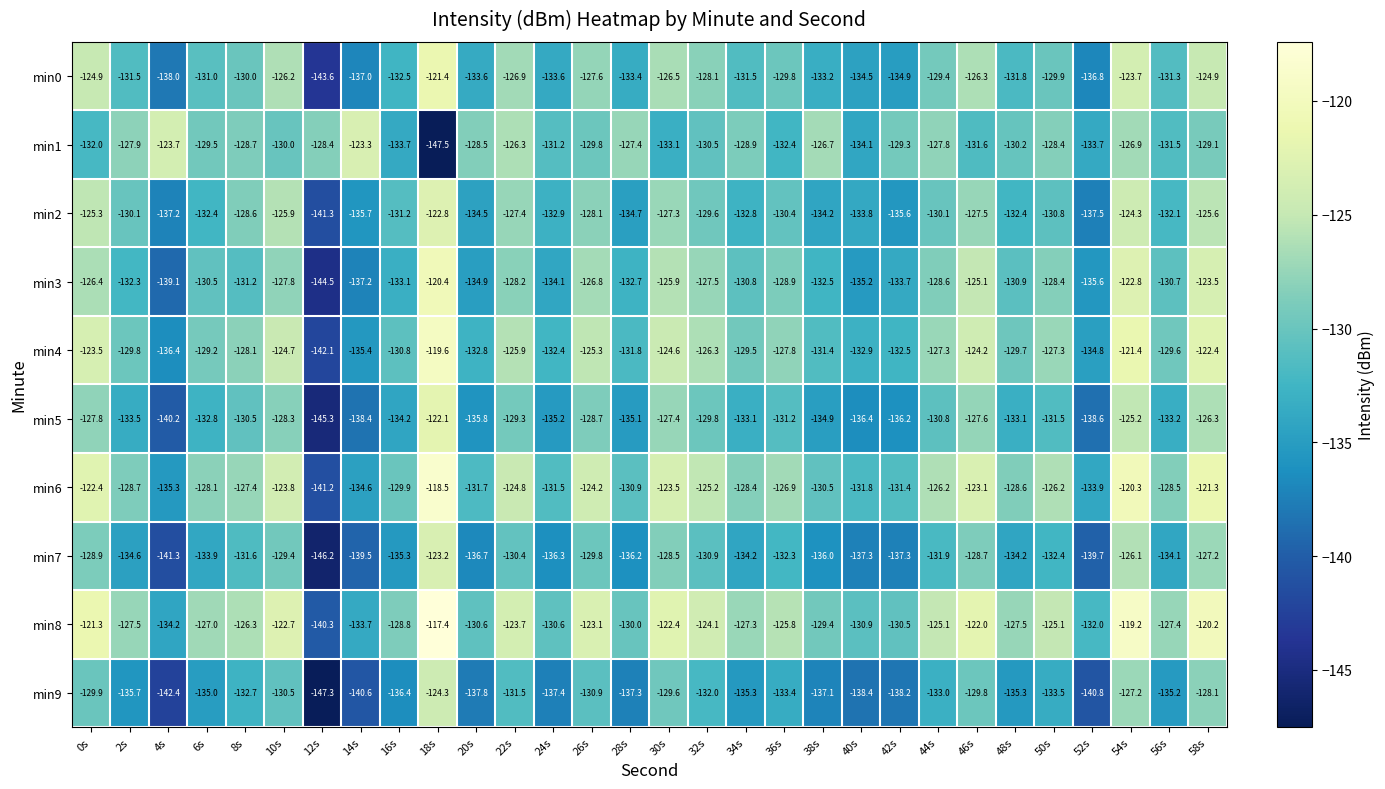

Rank the series by their maximum value, from lowest to highest.

min9, min1, min7, min2, min5, min0, min3, min4, min6, min8